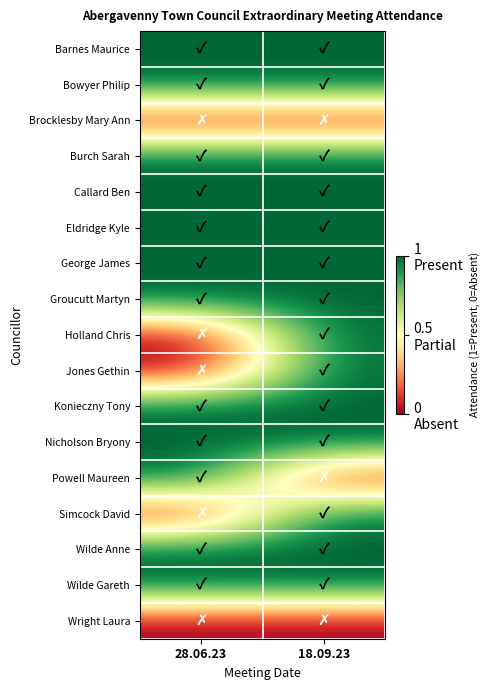

Which series changed the most between 28.06.23 and 18.09.23?

Holland Chris